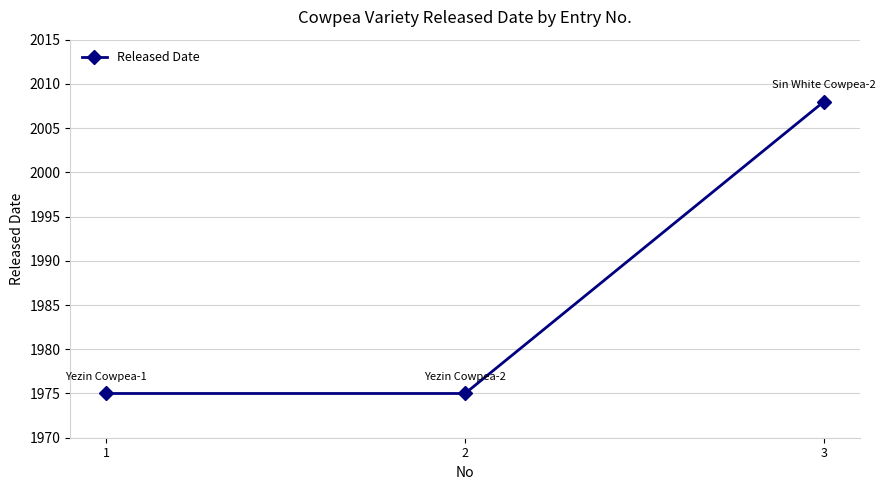

What is the sum of all values?

5958